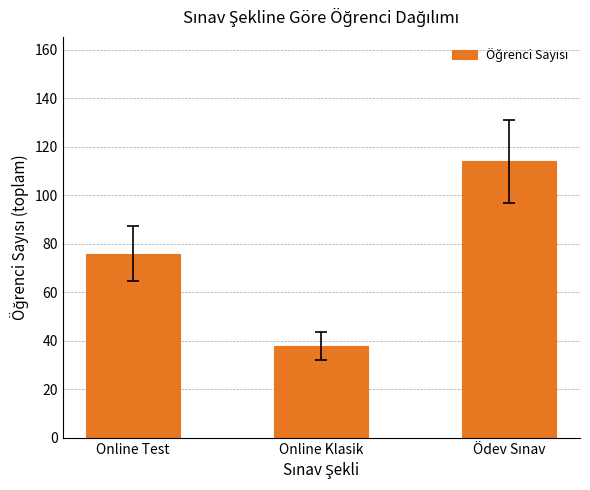

Which has a higher value, Online Test or Online Klasik?

Online Test